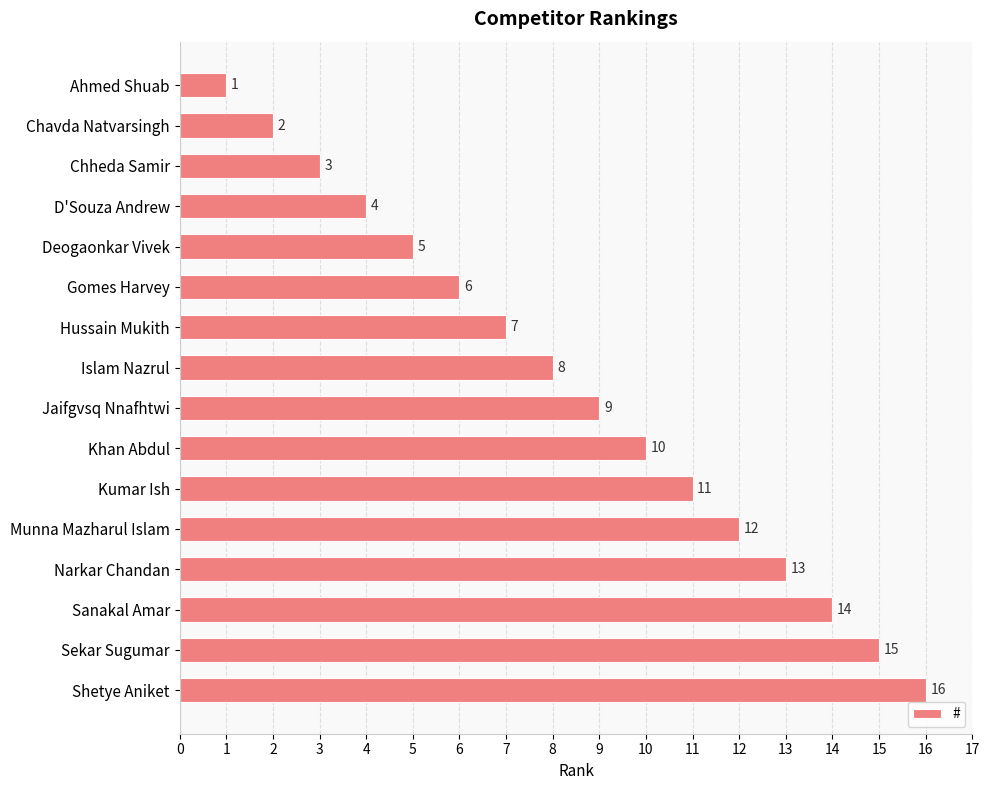

What is the label of the 13th bar from the bottom?

D'Souza Andrew